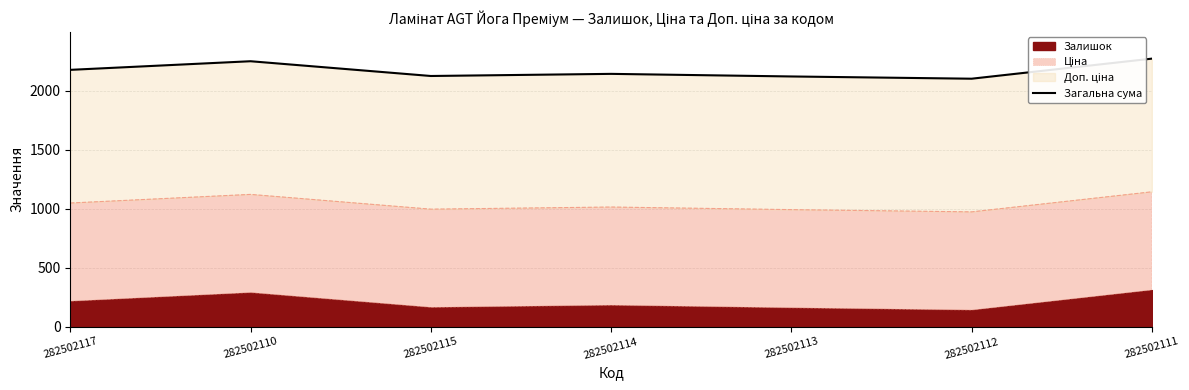

How many lines are shown in the chart?

1